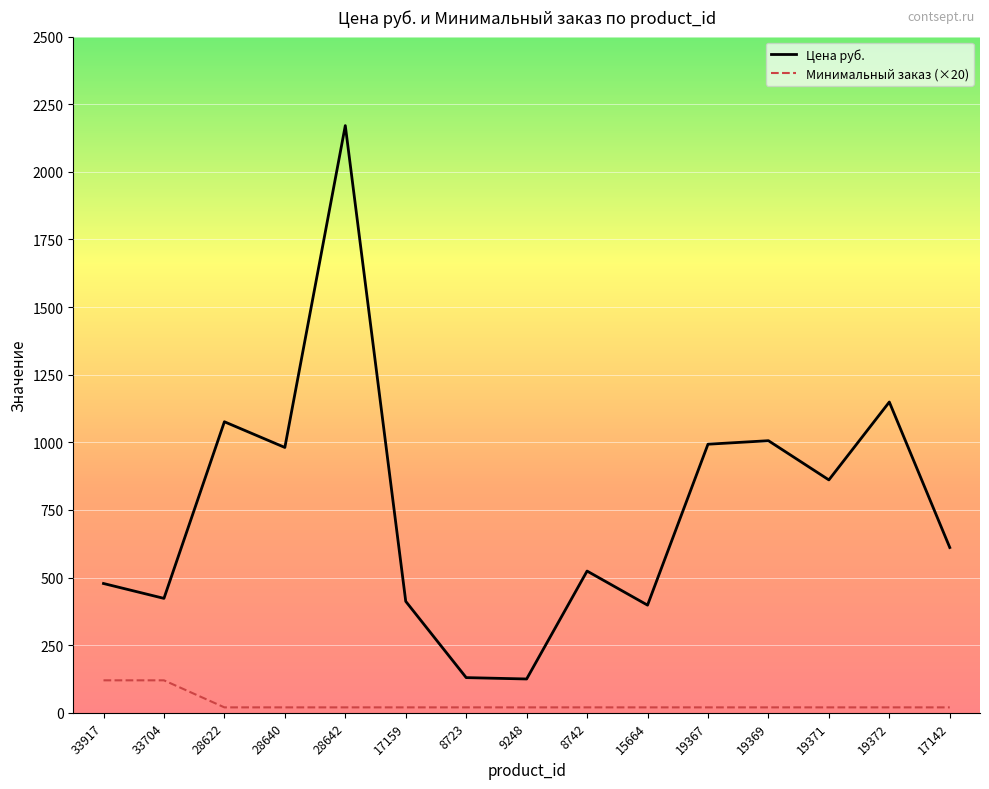

The Цена руб. series shows 130 at 8723. True or false?

True